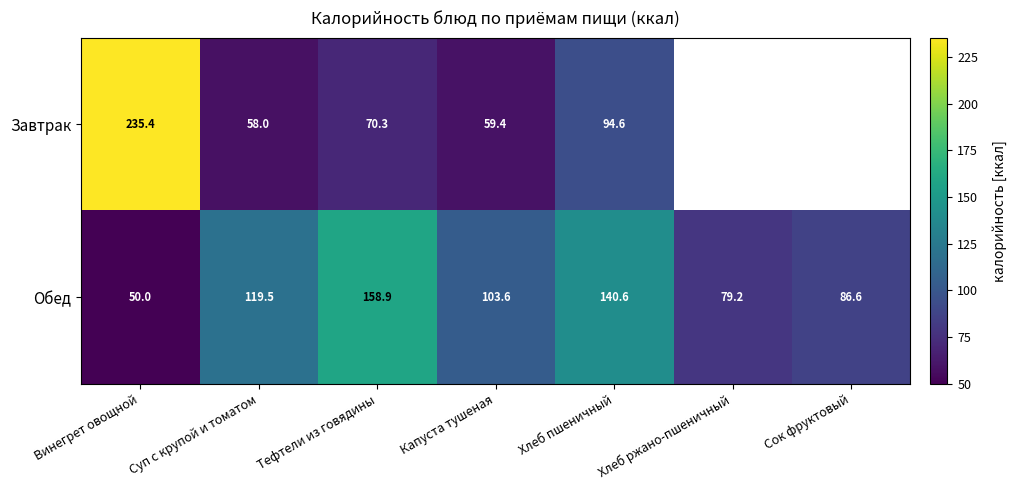

What is the smallest value displayed?

50.0